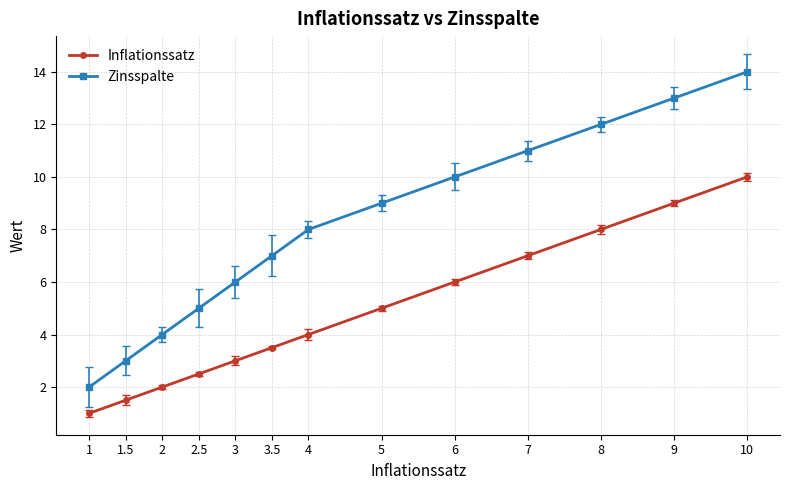

How many values in the Inflationssatz series are below 4?

6